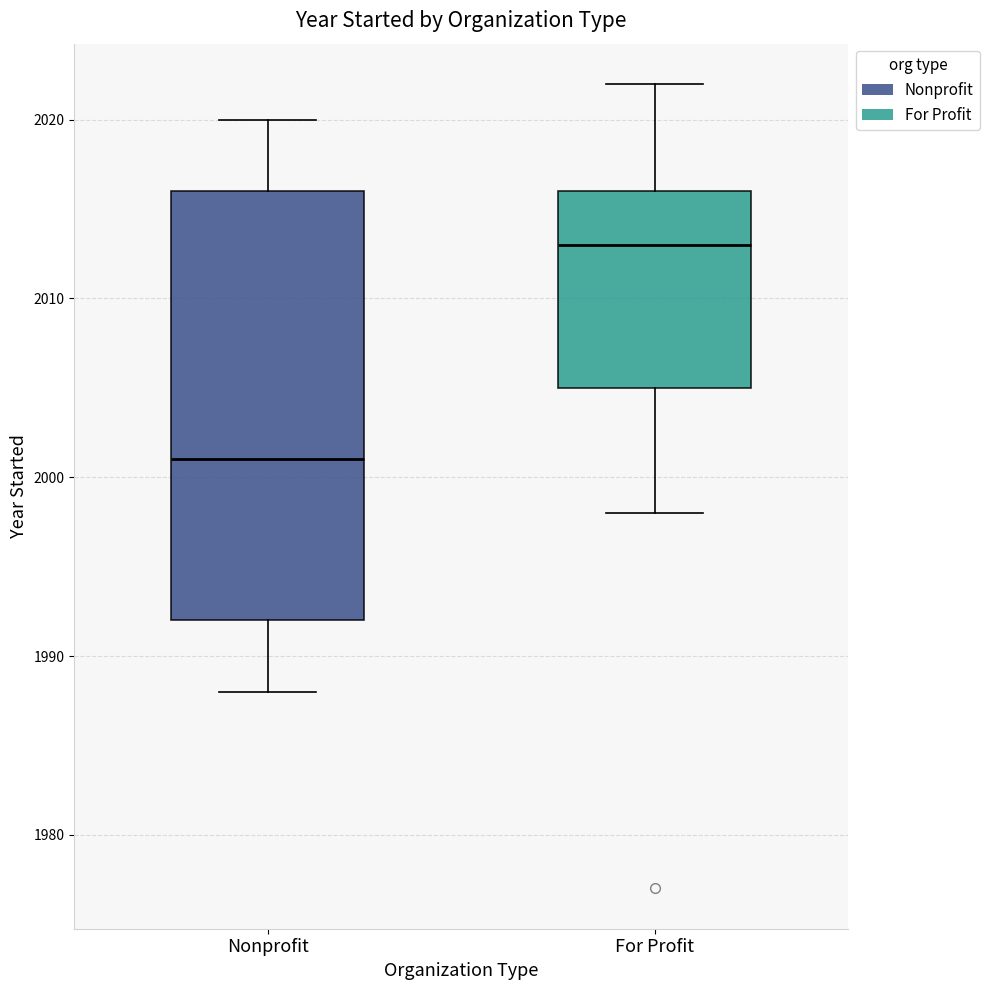

Where does the median line of the box for For Profit sit on the y-axis? The values are not printed on the chart, so give them approximately, as read against the axis.

2013